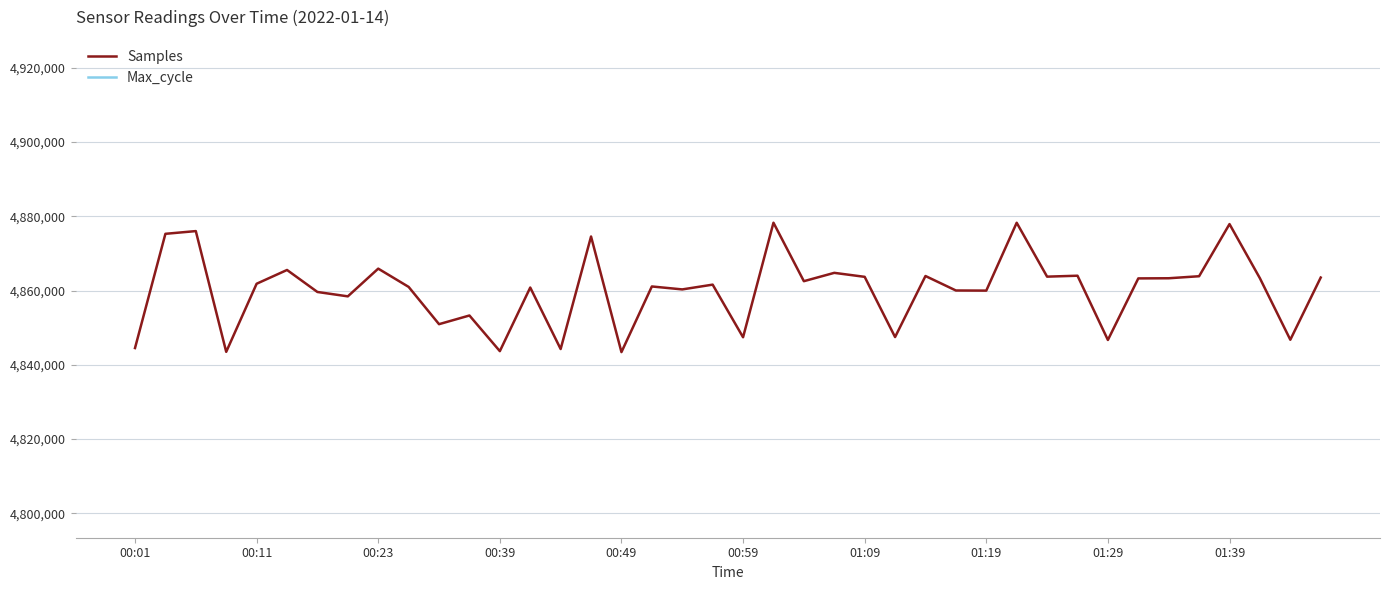

True or false: Samples has a value of 1274533 at 14.

False